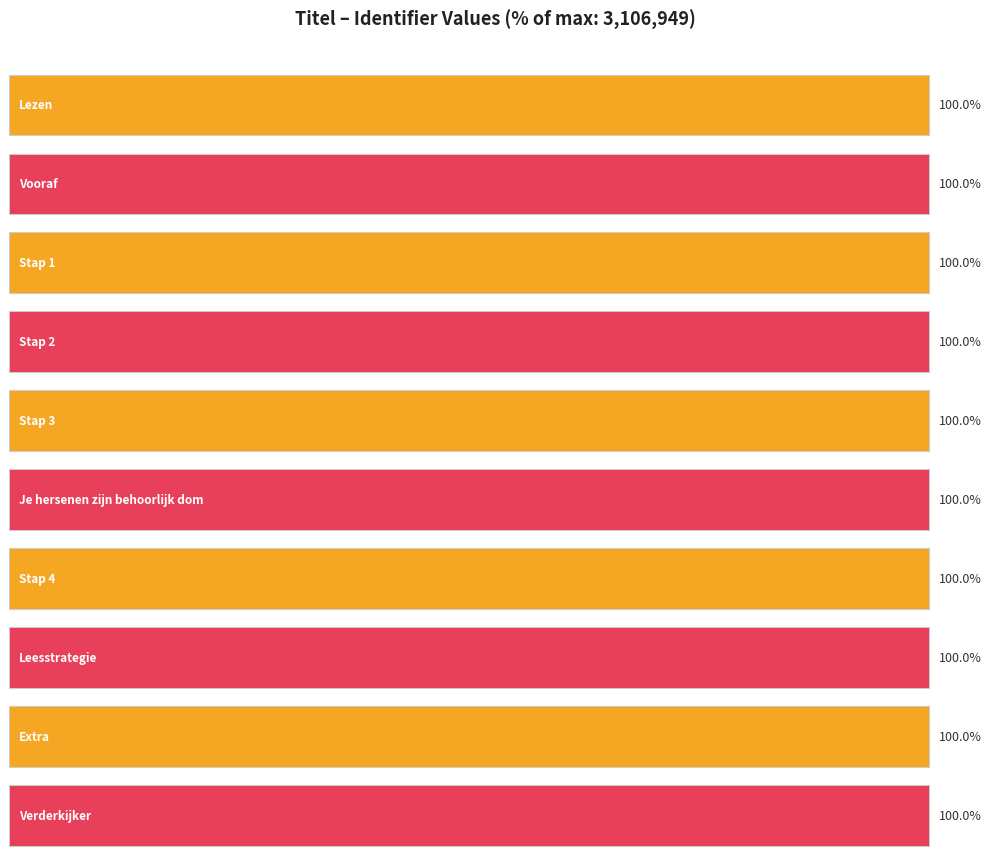

What is the greatest value displayed?

3106949